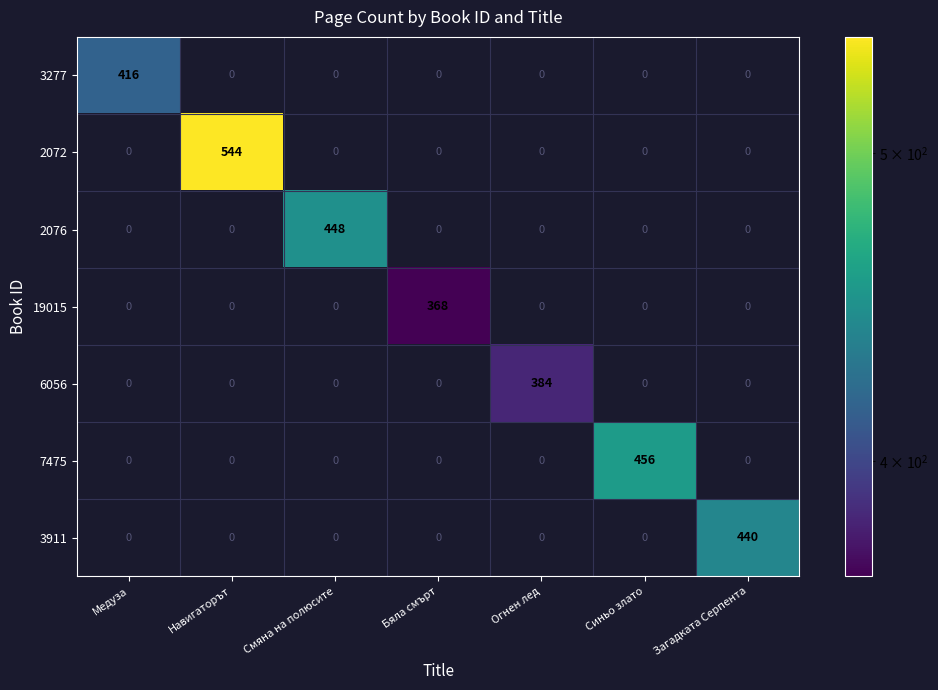

What is the approximate value of 3277 at Медуза?

416.0